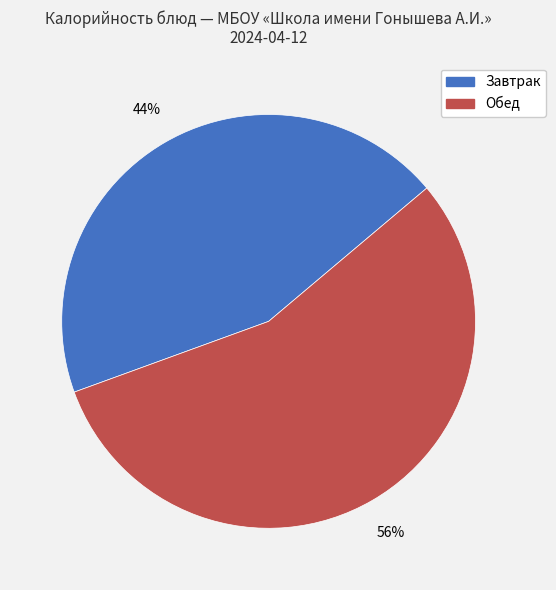

To the nearest percent, what is the average slice percentage?

50%